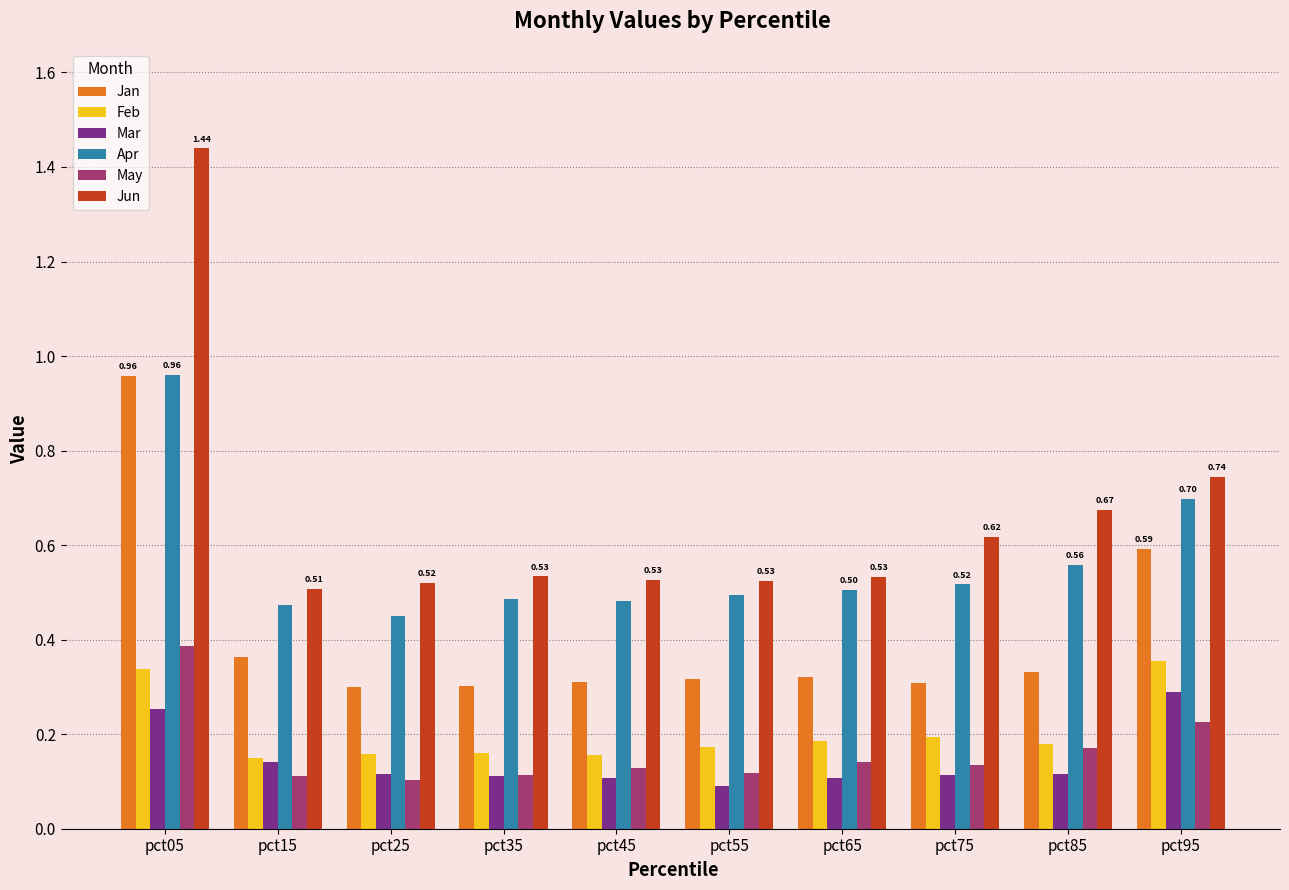

At how many categories does at least one series exceed 0?

10